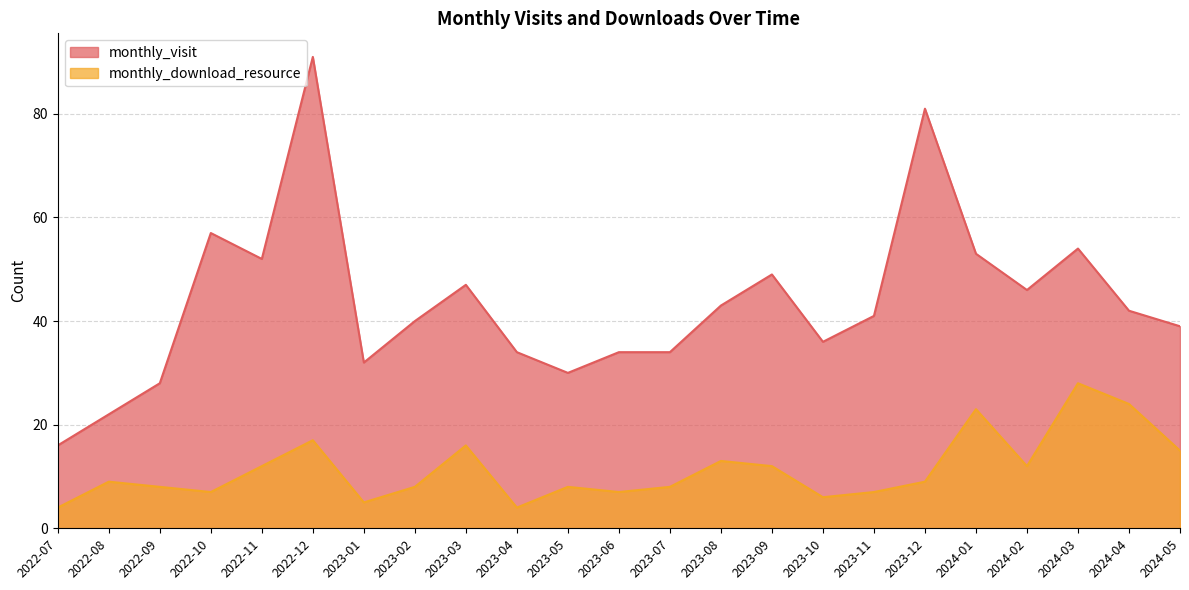

List the series in order of their peak value, highest first.

monthly_visit, monthly_download_resource